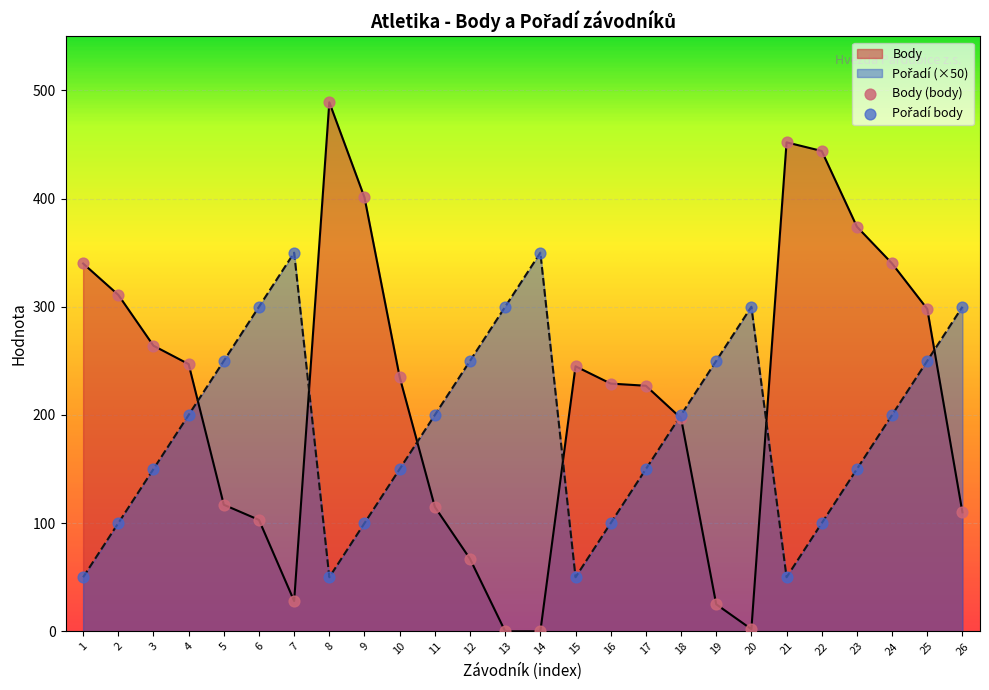

Which series contains the lowest Y value?

Body